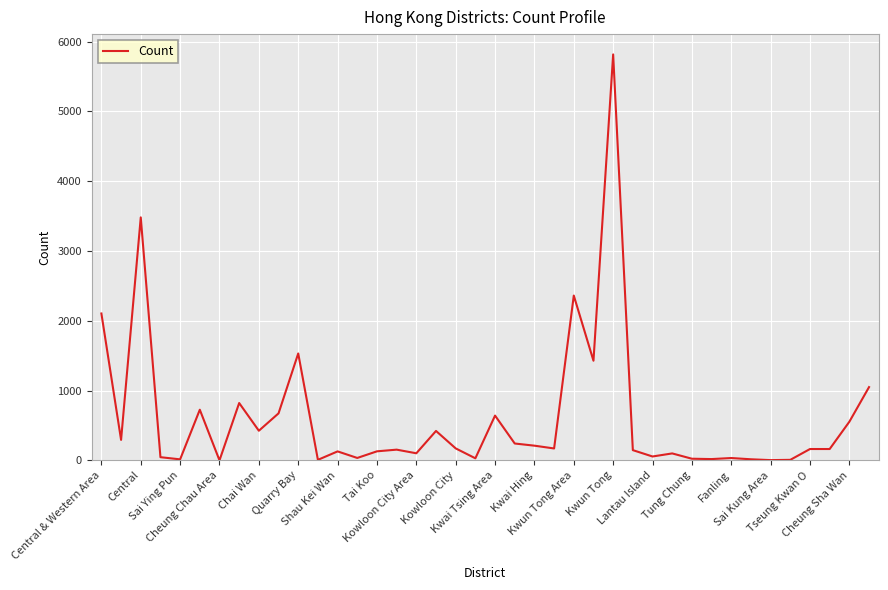

Does the chart display data point markers on the line(s)?

No